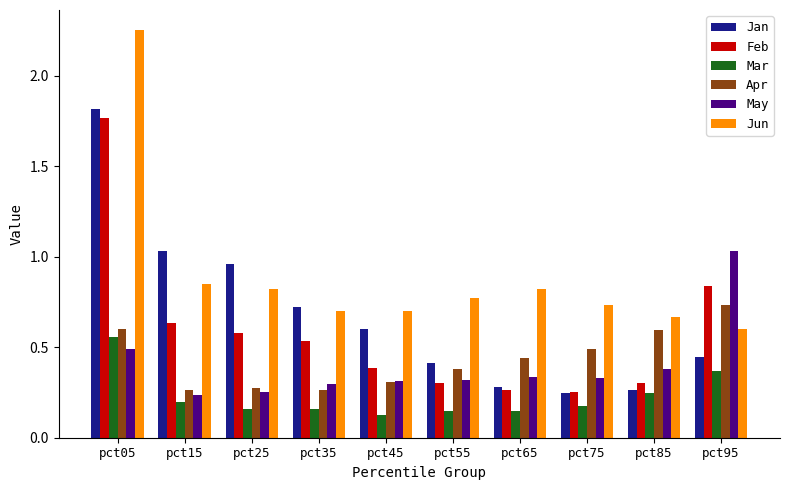

Which category has the highest value in the Jan series?

pct05